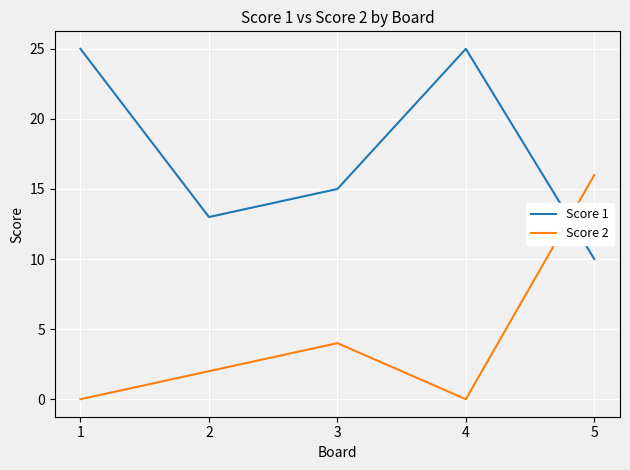

Reading left to right, extract all data points from this chart.

Score 1: 25	13	15	25	10
Score 2: 0	2	4	0	16